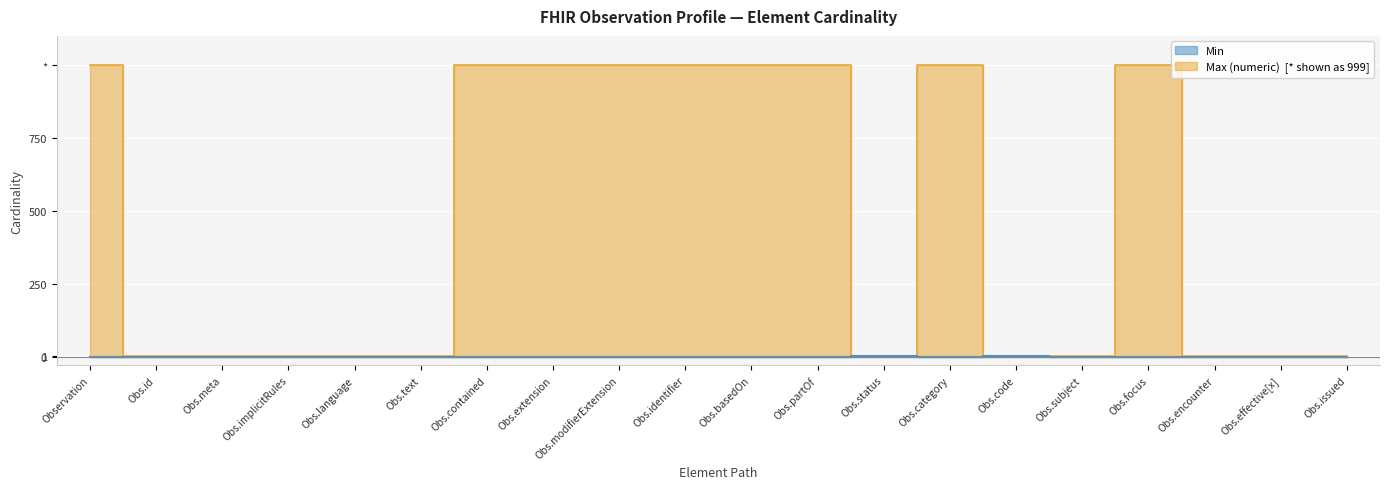

What are all the series names shown in the legend?

Min, Max (numeric)